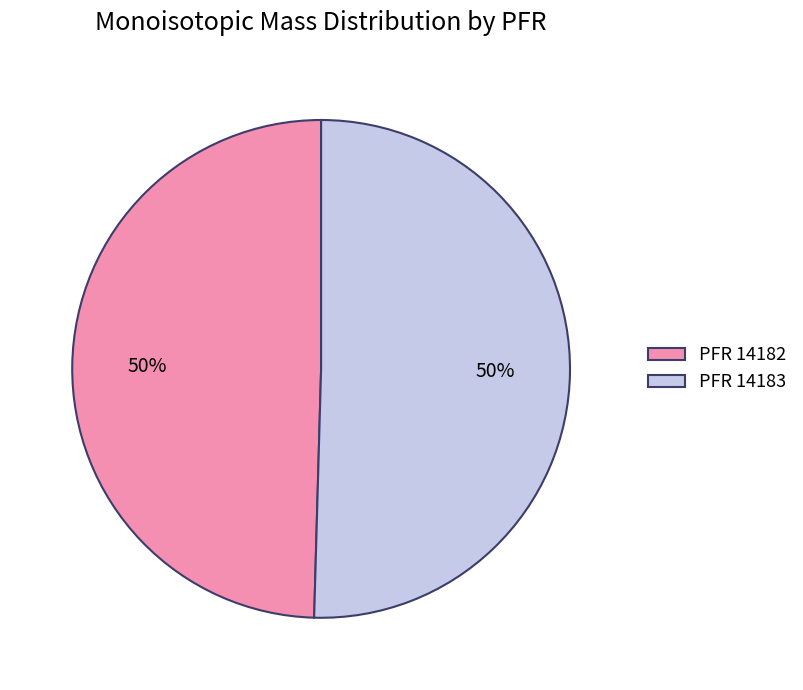

What percentage is the PFR 14182 slice, to the nearest percent?

50%